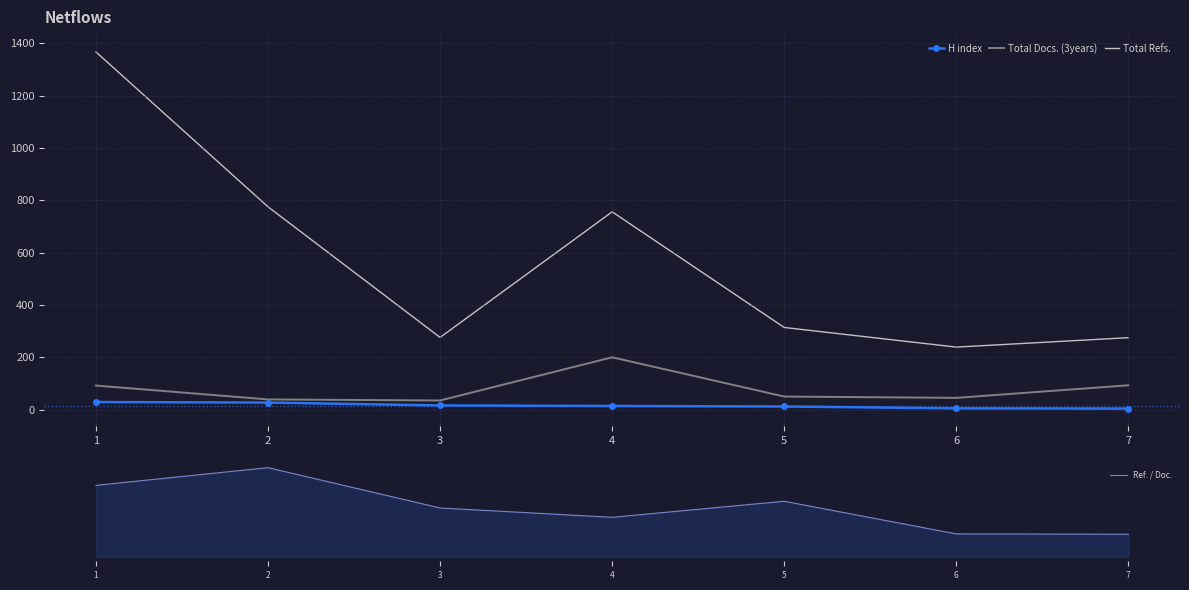

What is the total value across all series at 5?

400.1